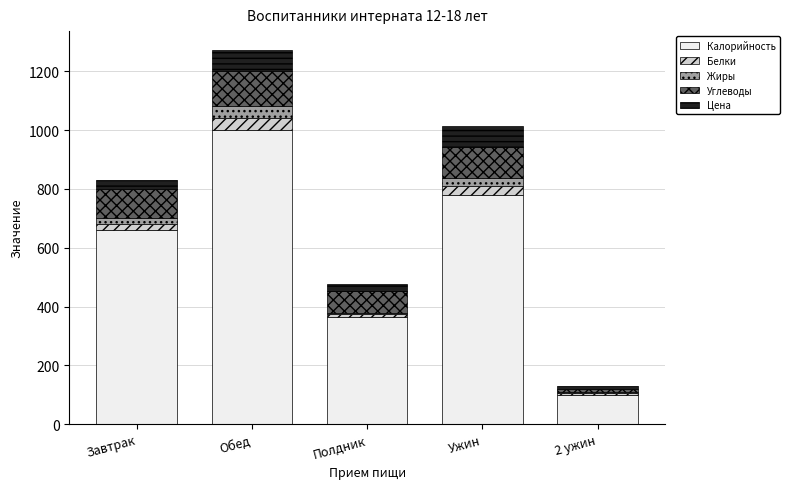

Which category has the highest value in the Калорийность series?

Обед